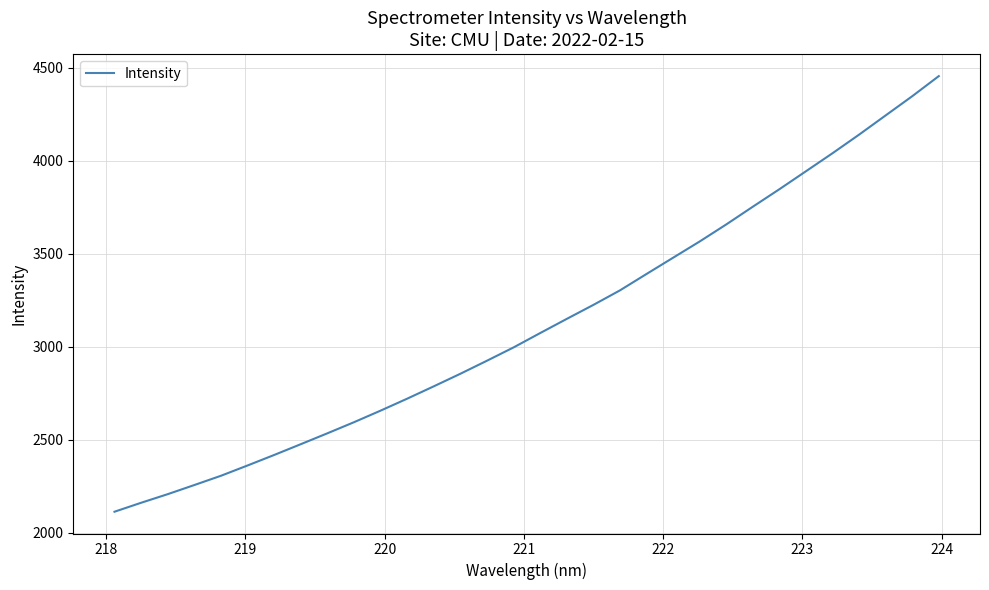

Reading left to right, transcribe all the data shown in this chart.

2113.0	2161.0	2207.3	2256.4	2306.2	2361.6	2418.0	2476.0	2534.5	2594.2	2656.4	2720.7	2787.1	2854.7	2924.7	2996.3	3073.4	3149.5	3224.6	3302.7	3390.9	3478.3	3565.6	3657.2	3752.5	3846.5	3943.1	4040.0	4139.9	4243.2	4346.4	4454.4